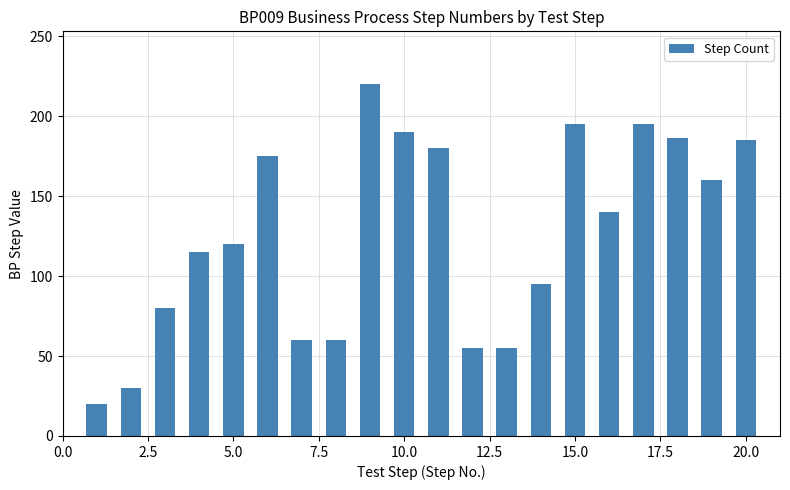

What is the greatest value displayed?

220